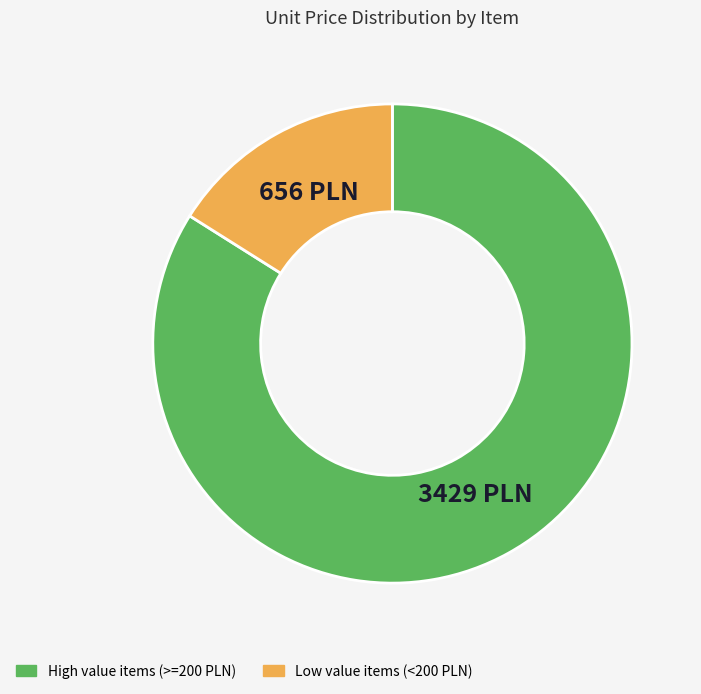

Does any single category account for the majority?

Yes